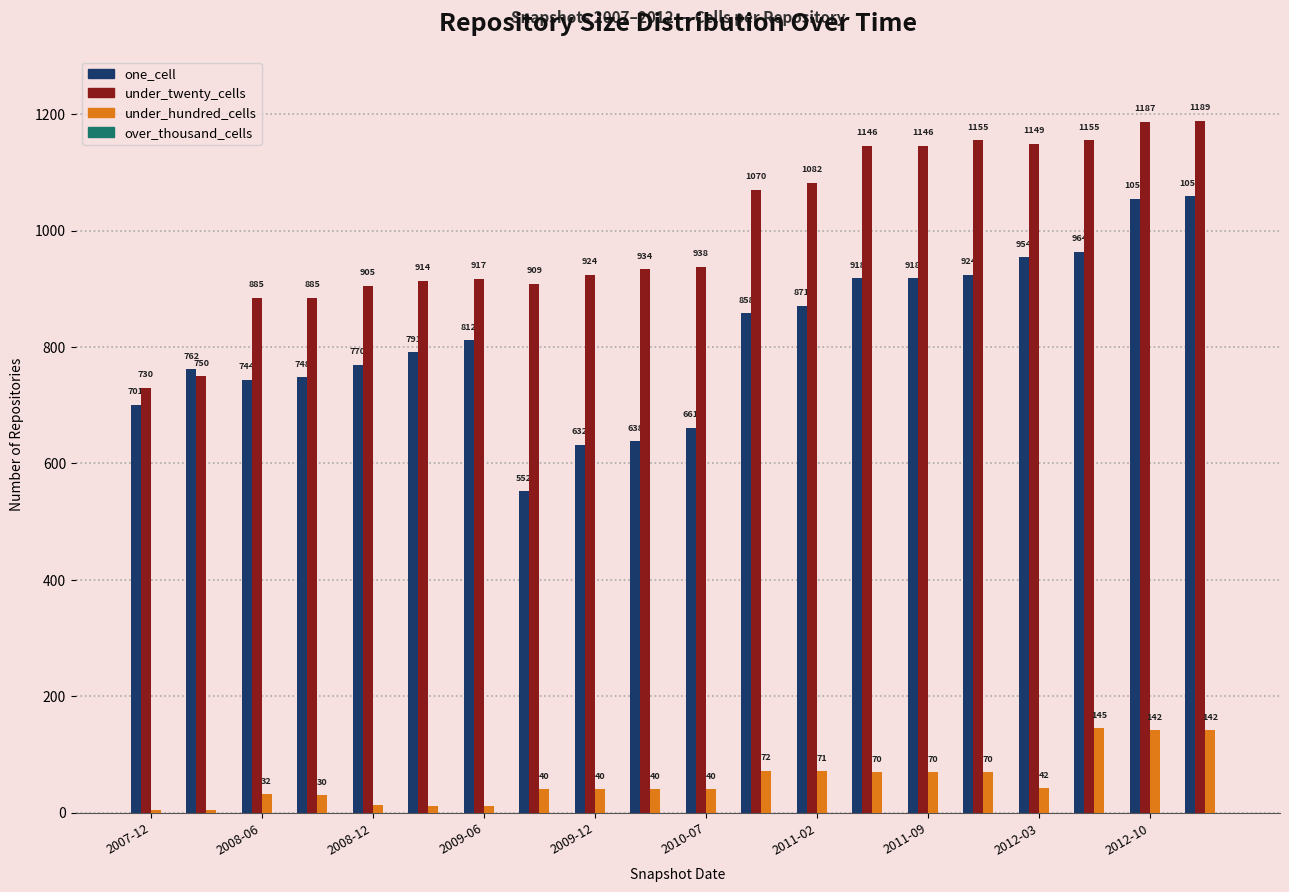

How many groups of bars are there?

20